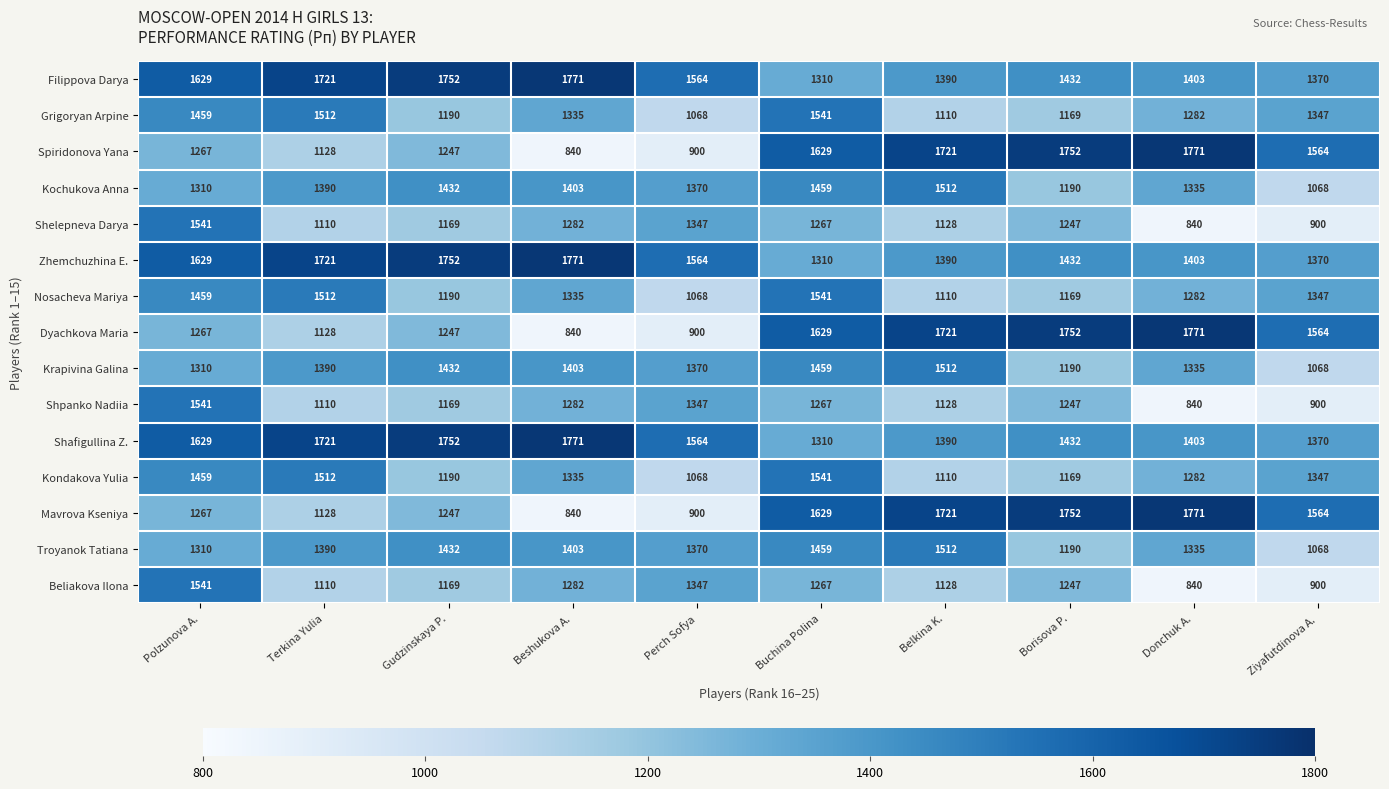

List the labels in order of Beliakova Ilona value, largest first.

Polzunova A., Perch Sofya, Beshukova A., Buchina Polina, Borisova P., Gudzinskaya P., Belkina K., Terkina Yulia, Ziyafutdinova A., Donchuk A.